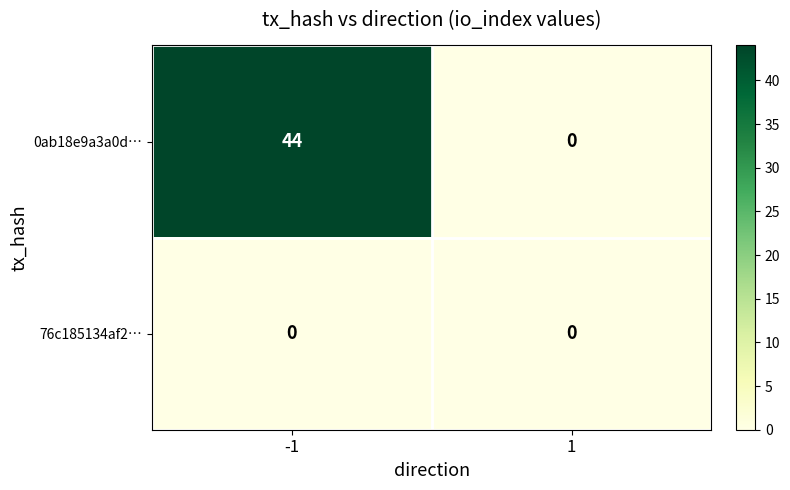

Read the 0ab18e9a3a0d… value at -1, to the nearest 5.

45